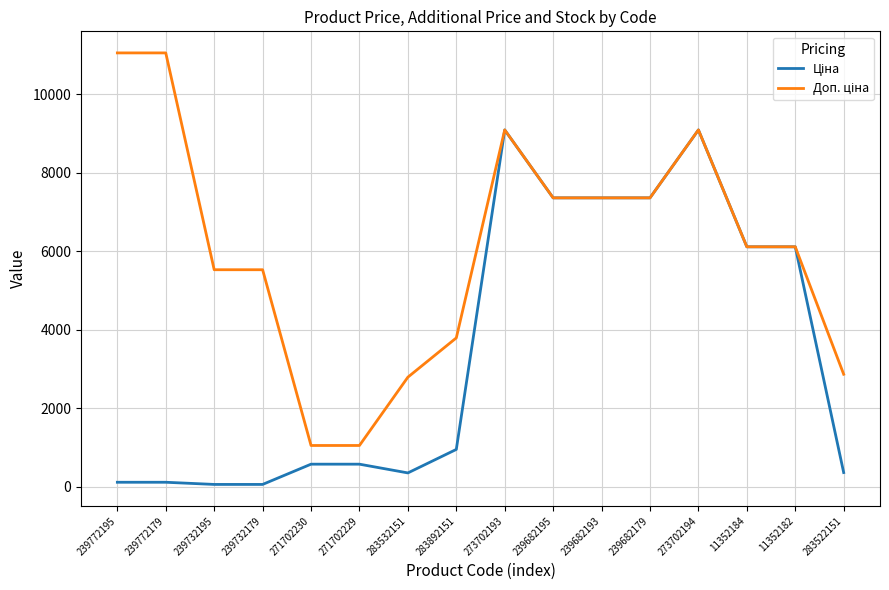

What is the maximum value shown in the chart?

11055.0